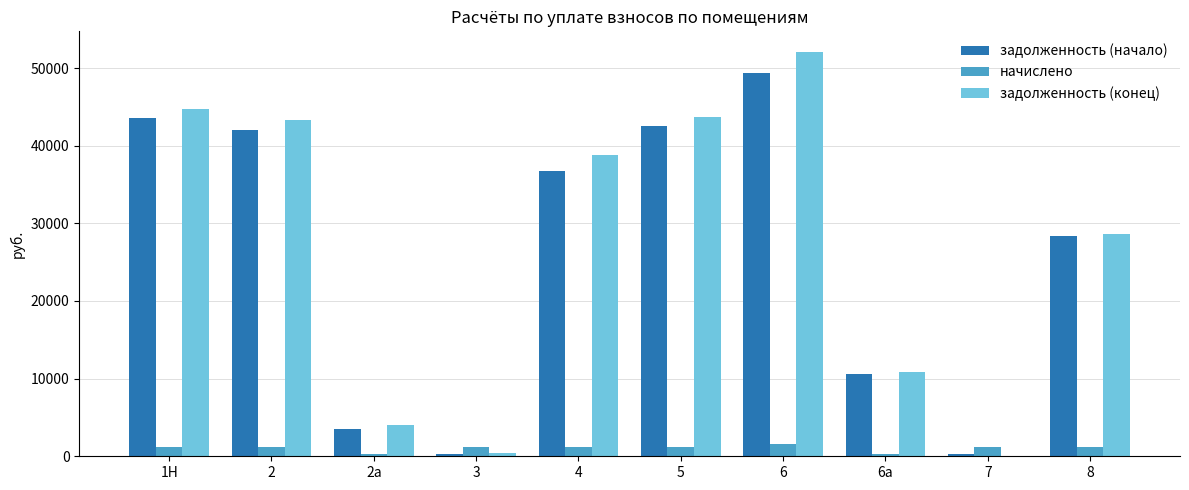

At which label does задолженность (начало) first exceed 36786?

1Н